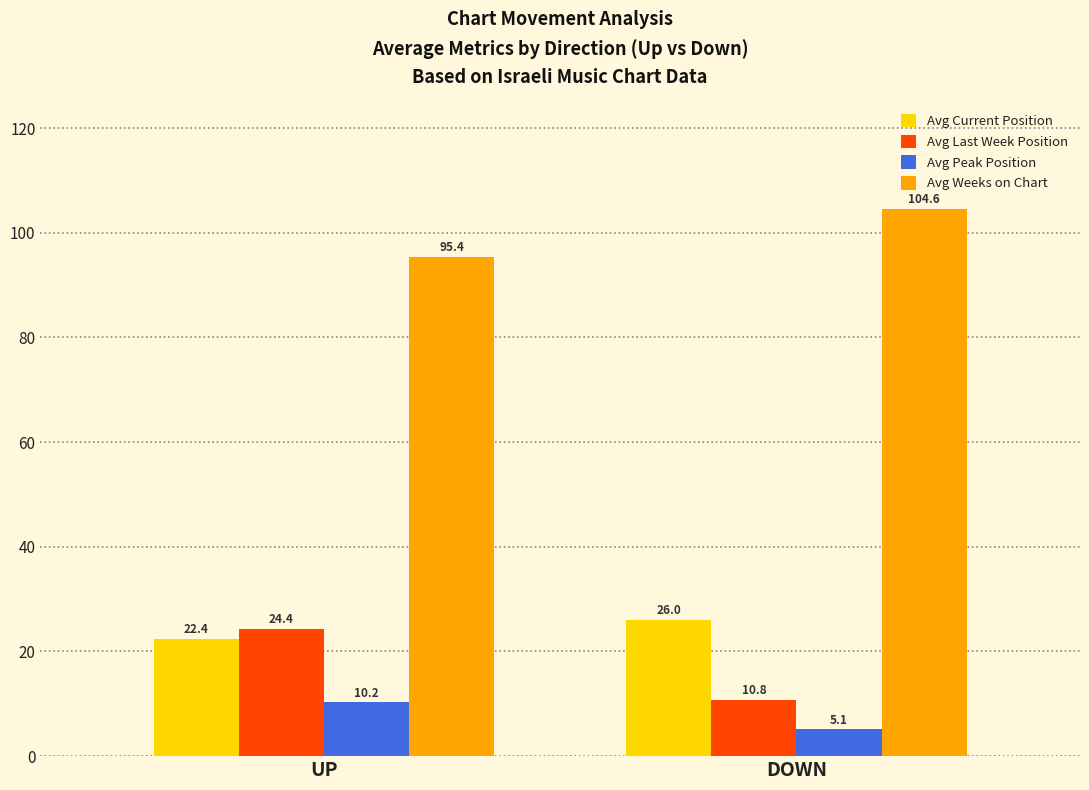

What is the average value of the Avg Current Position series?

24.2